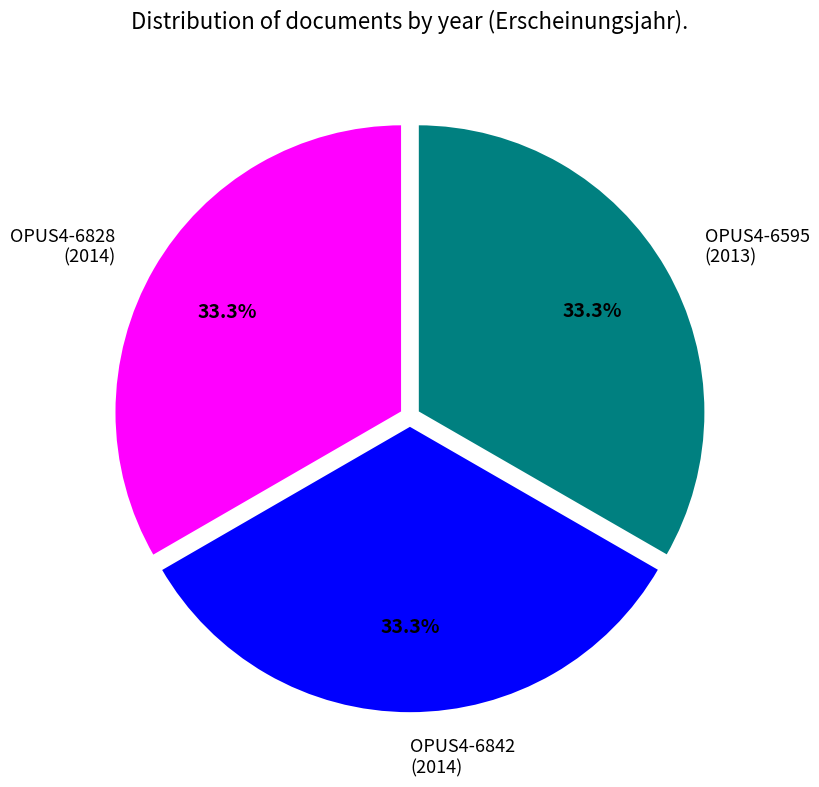

Approximately how many times larger is the value at OPUS4-6595 (2013) compared to OPUS4-6842 (2014)?

1.0